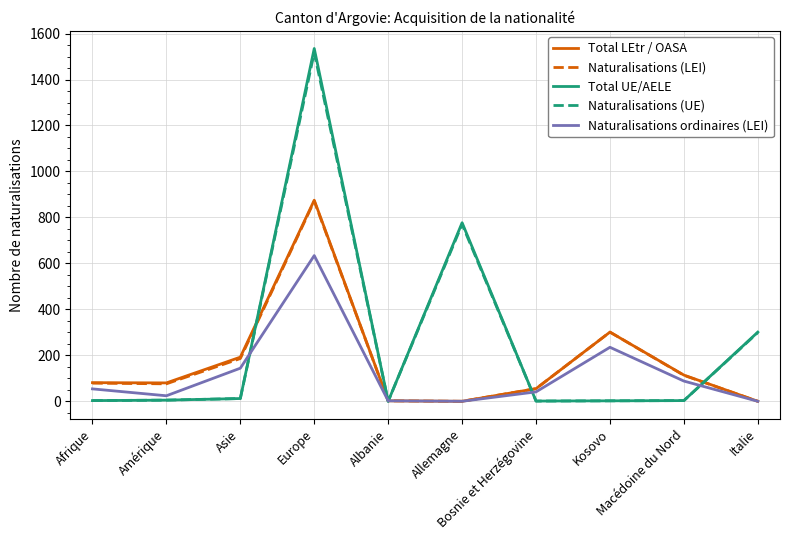

Which series has the widest spread of values?

Total UE/AELE